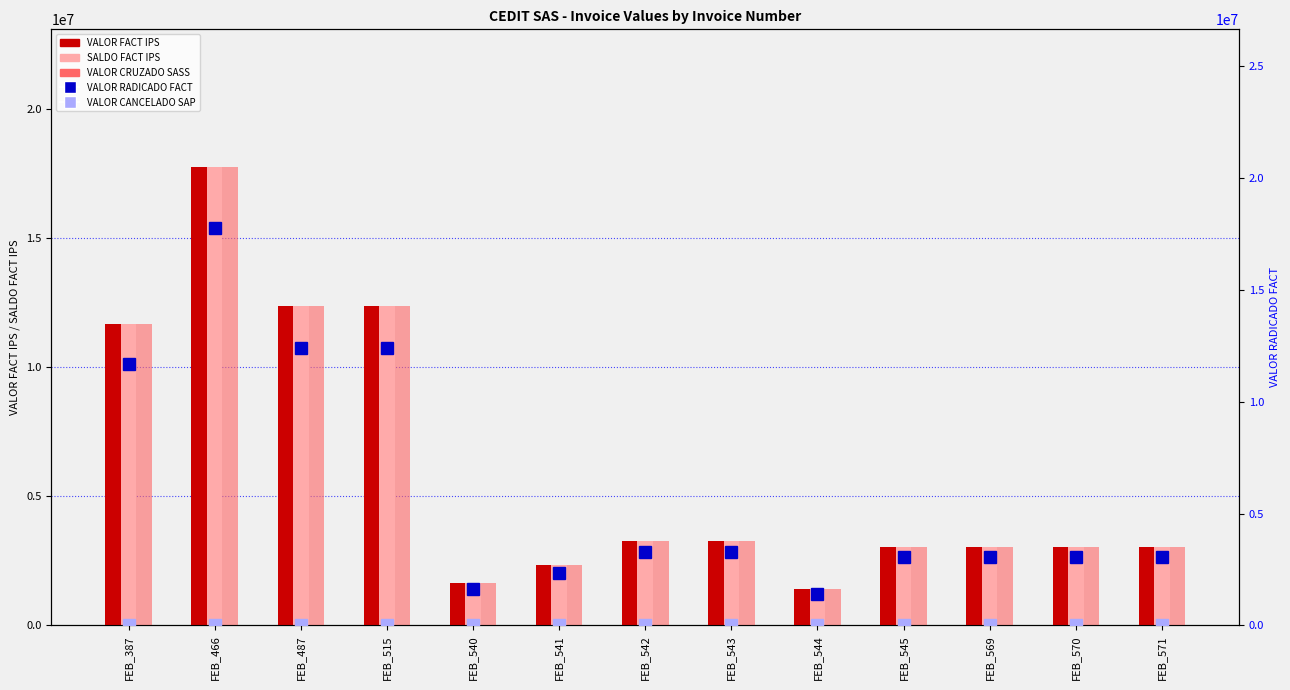

Are the bars grouped side by side (vs. stacked)?

Yes